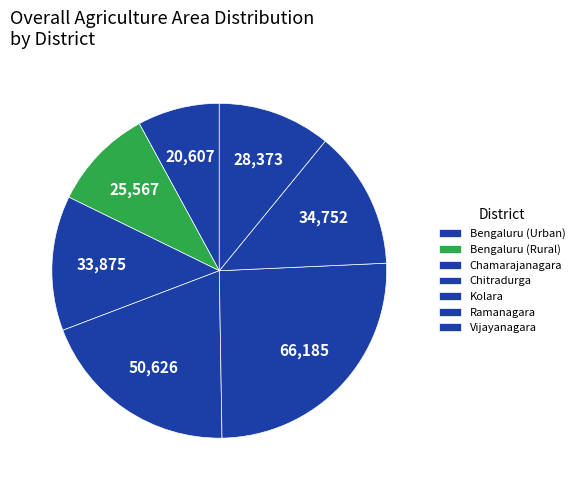

What percentage is NOT represented by Chamarajanagara?

87.0%